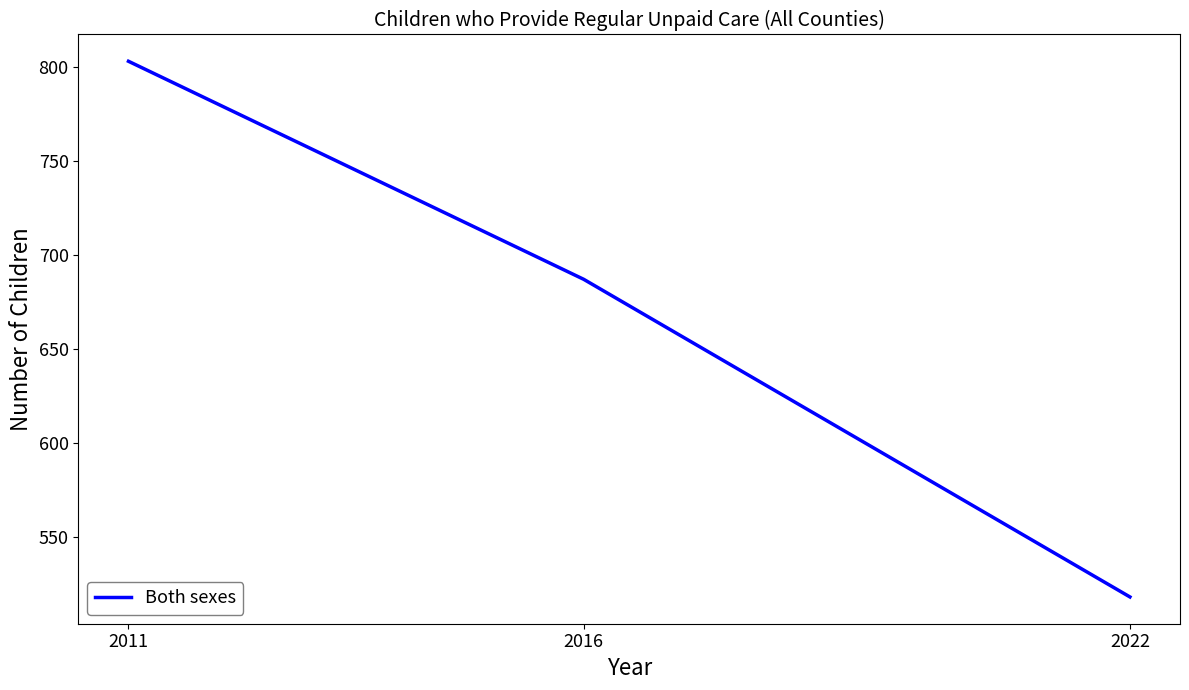

Reading left to right, transcribe all the data shown in this chart.

2011=803	2016=687	2022=518